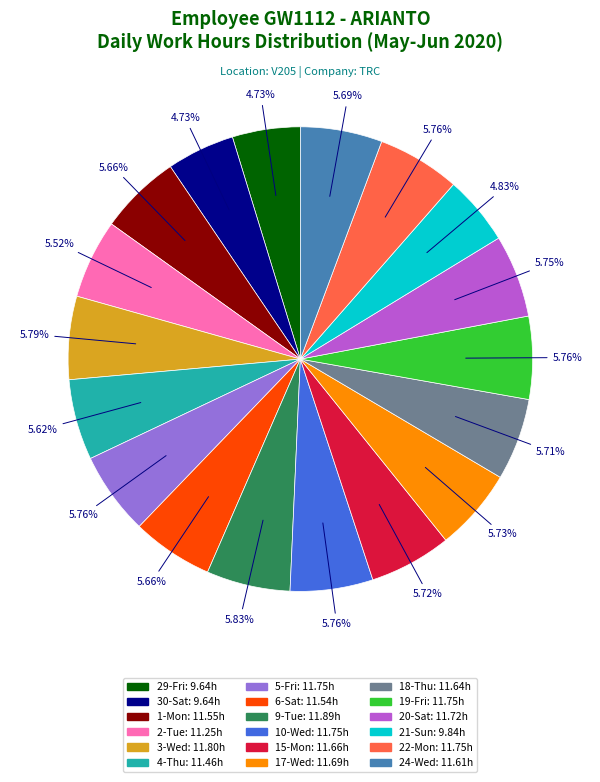

How many slices are in this pie chart?

18